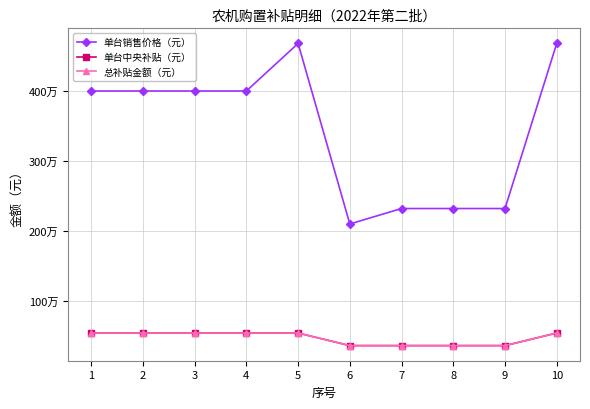

Is this an area chart (filled region under the line)?

No